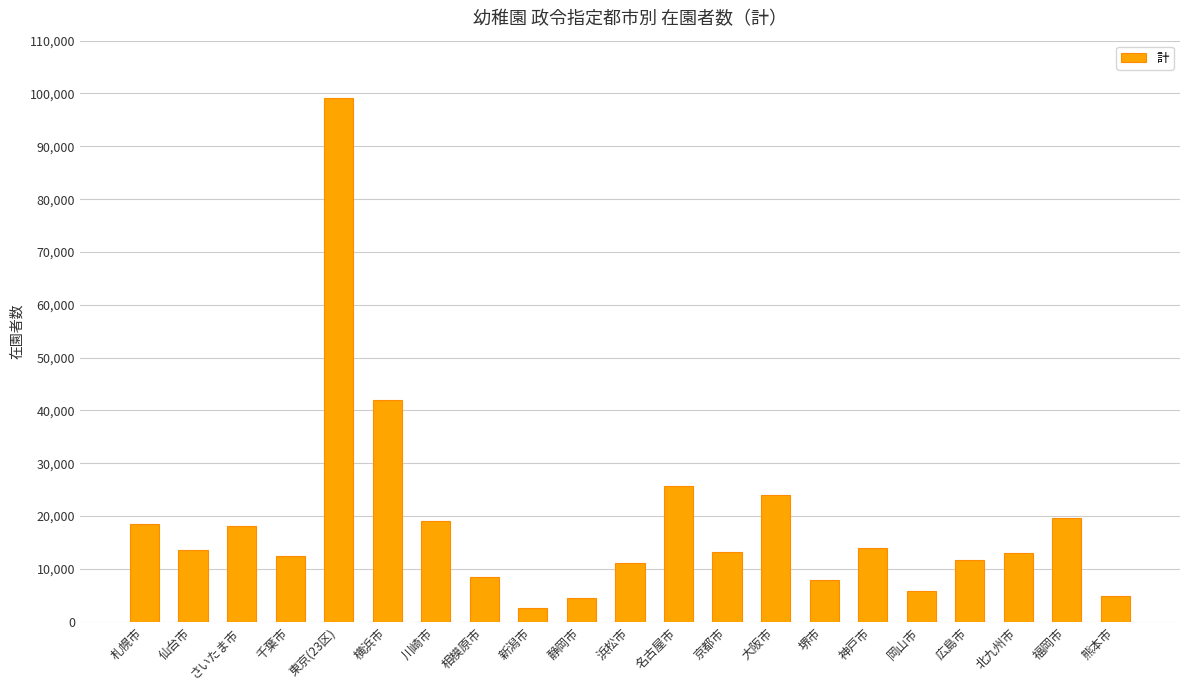

How many data points does each series have?

21